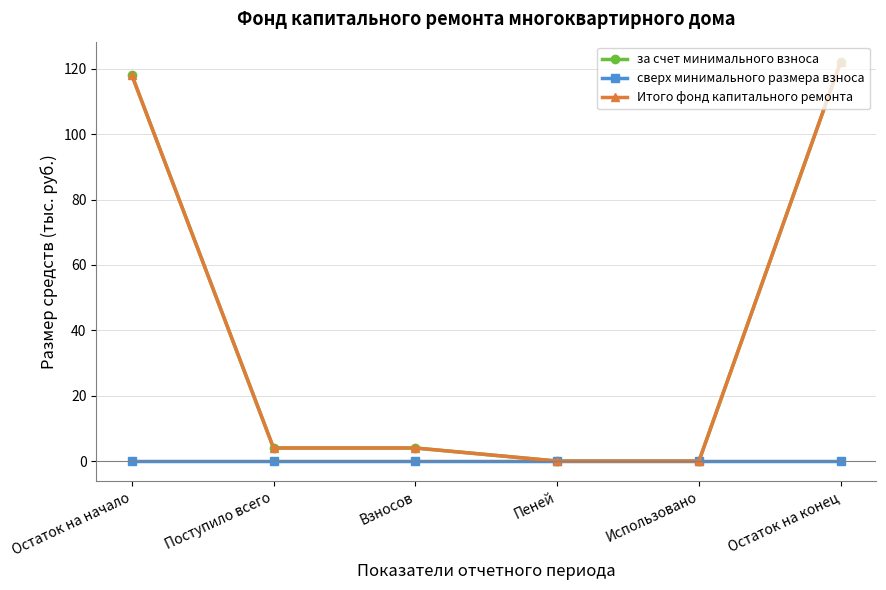

Is this an area chart (filled region under the line)?

No